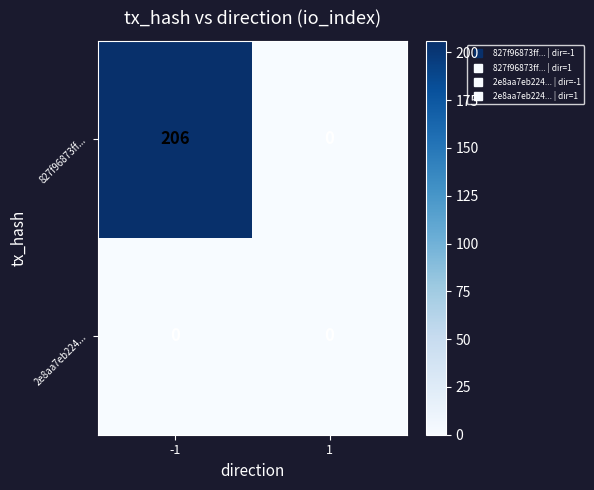

What is the highest value of the 827f96873ff... series?

206